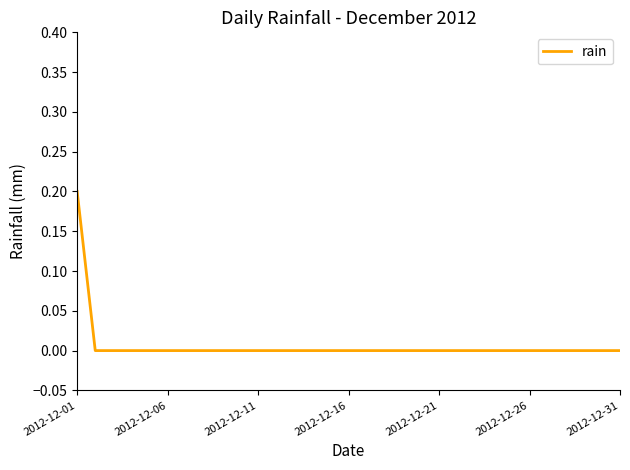

What is the difference between the maximum and minimum values?

0.2